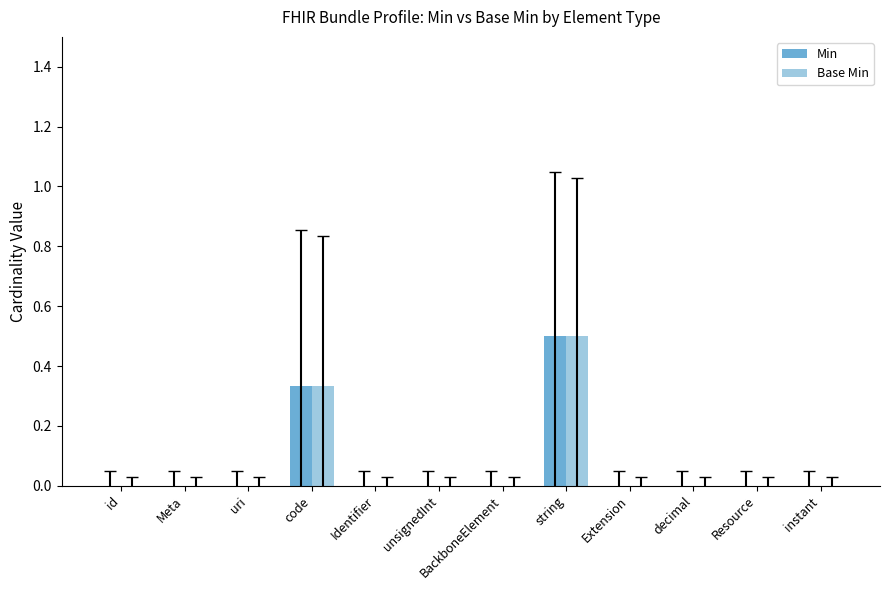

True or false: Min has a value of 0.0 at unsignedInt.

True